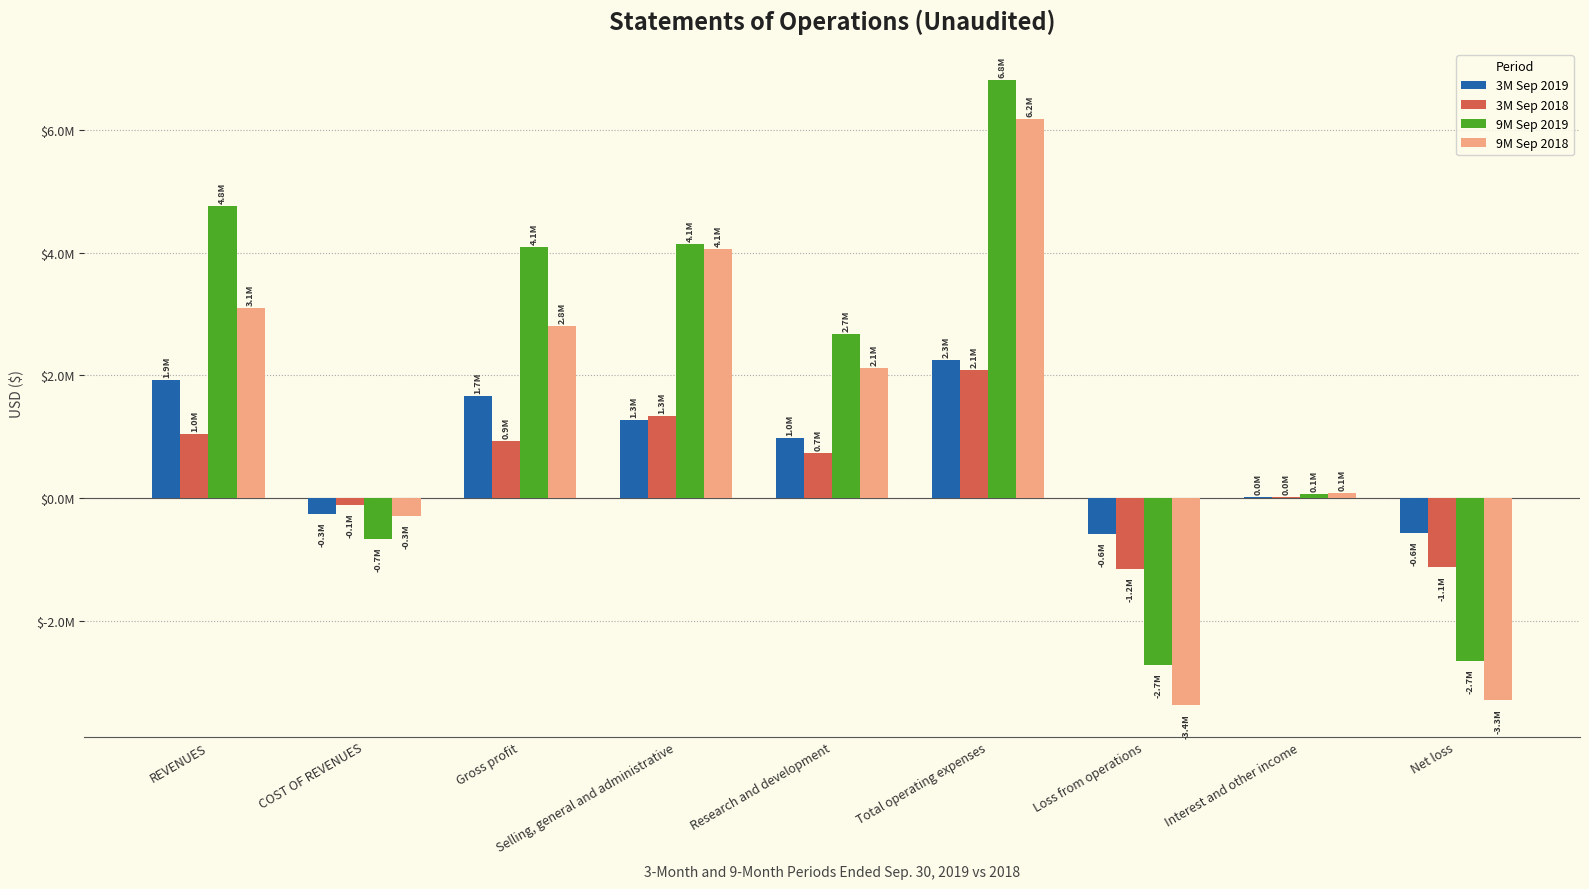

What is the label of the 2nd bar from the right?

Interest and other income